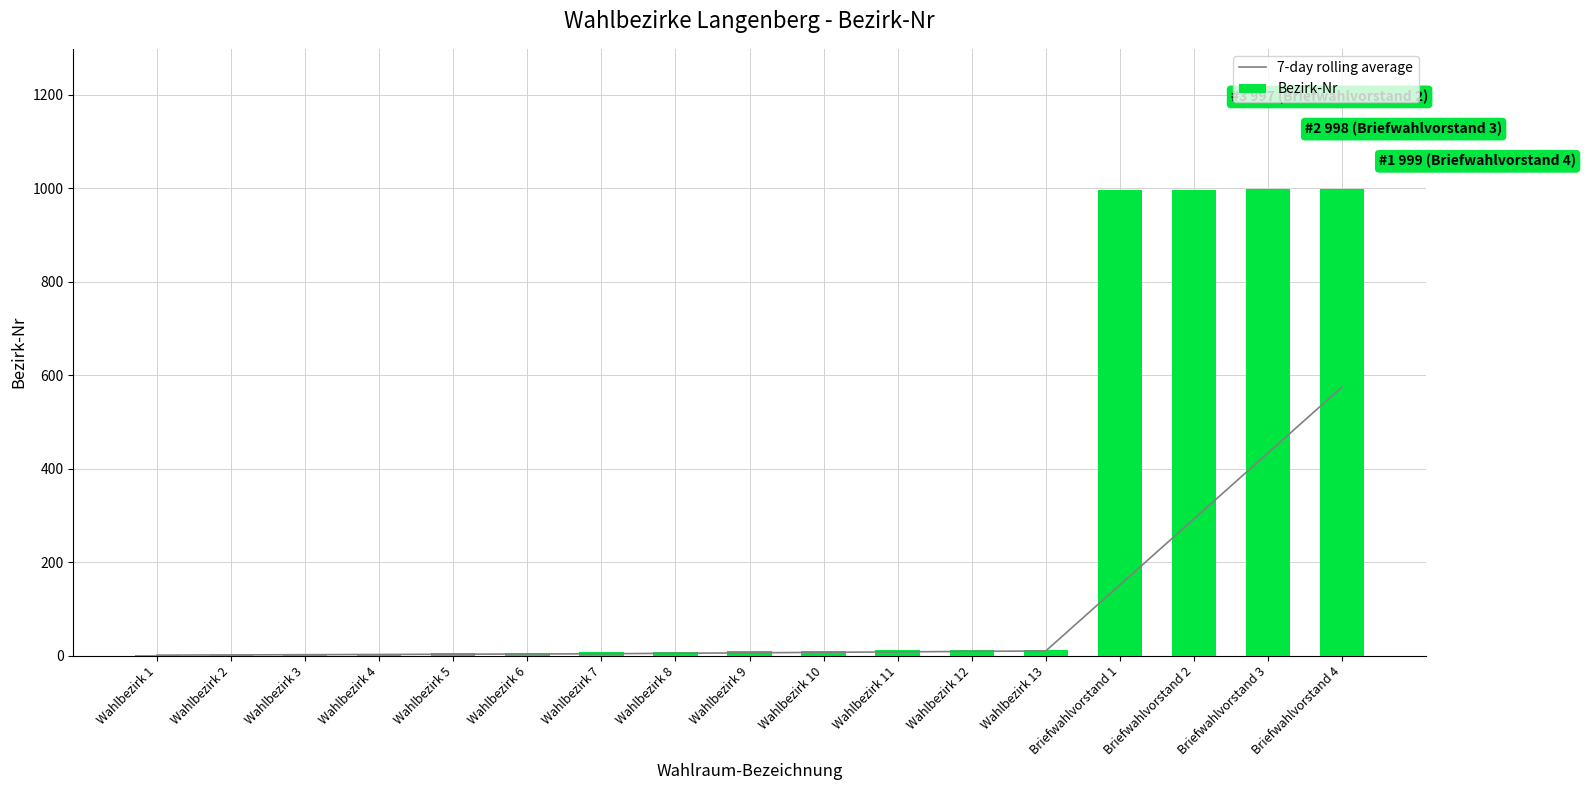

What is the greatest value displayed?

999.0